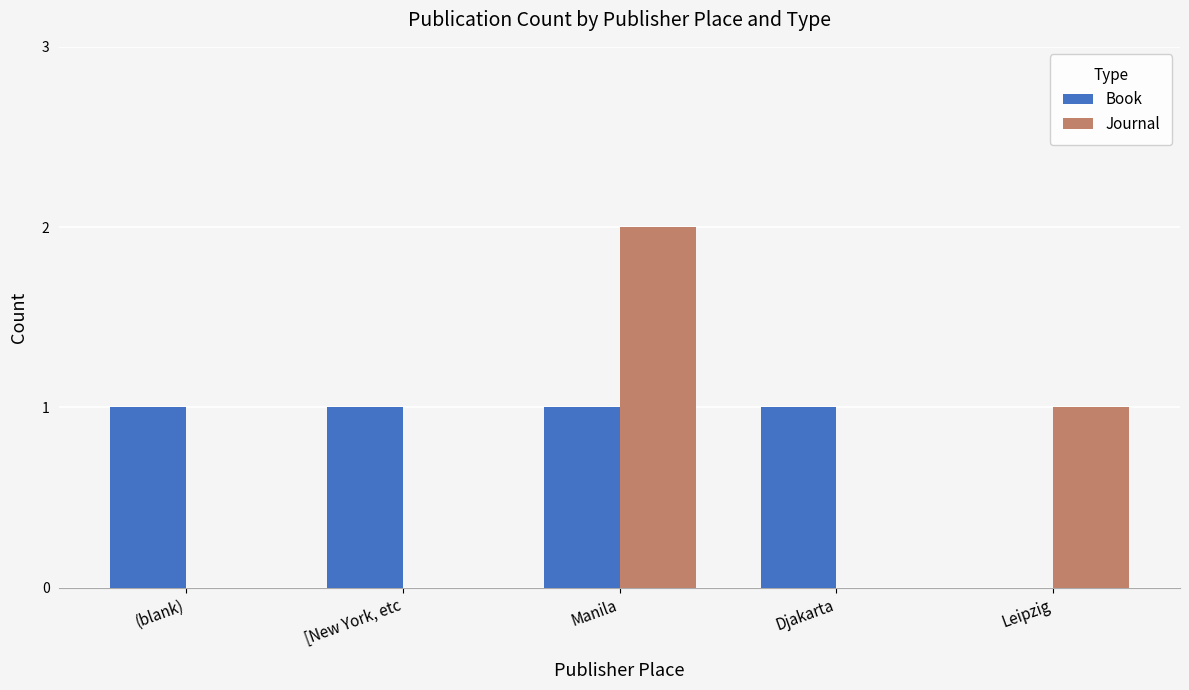

Is it true that Journal equals 0 at [New York, etc?

True